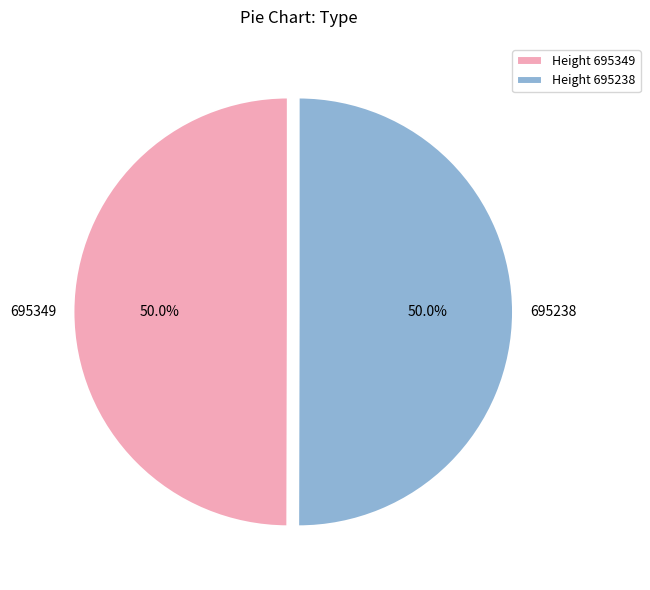

How many segments does this pie chart have?

2